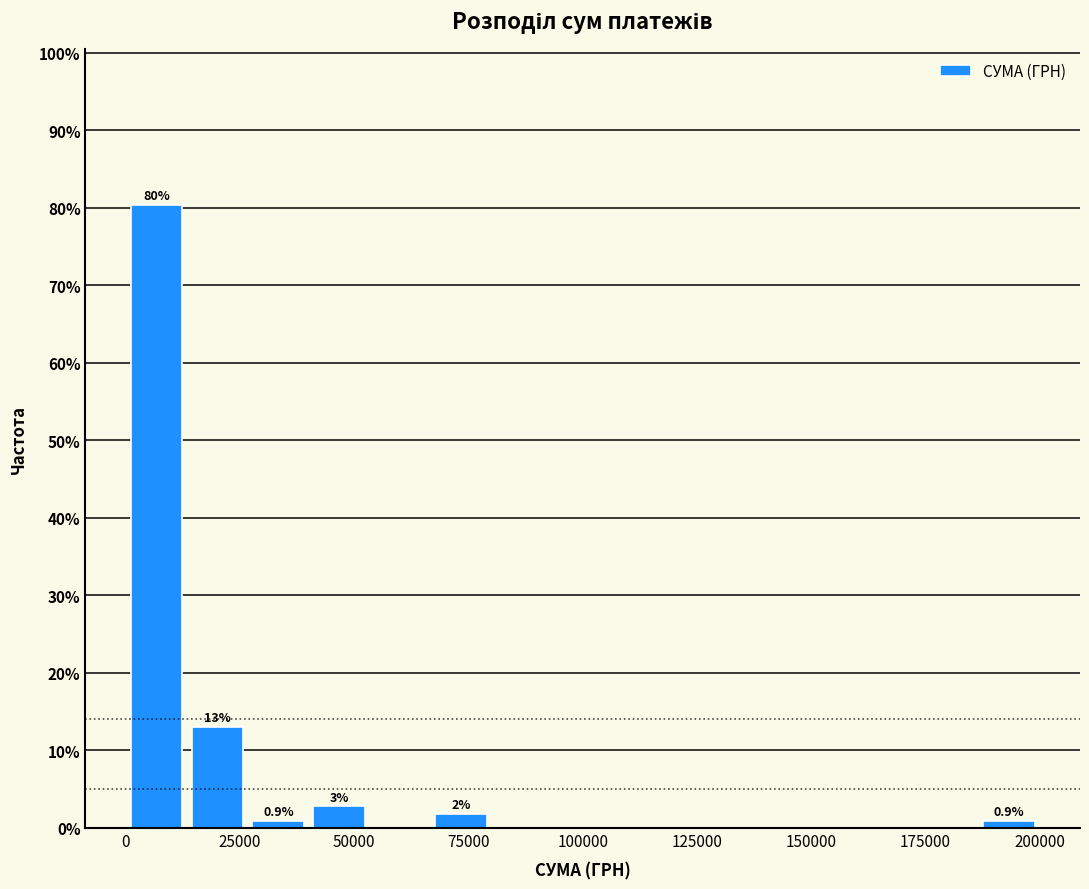

Read against the x-axis, roughly where is the centre of the tallest bar?

5000